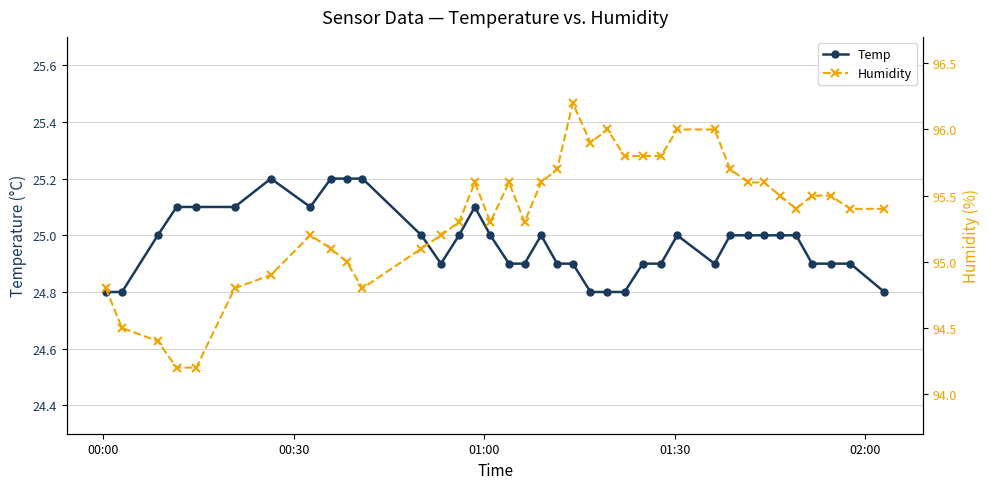

What is the value of the Temp point at the 14th from the left?

25.0